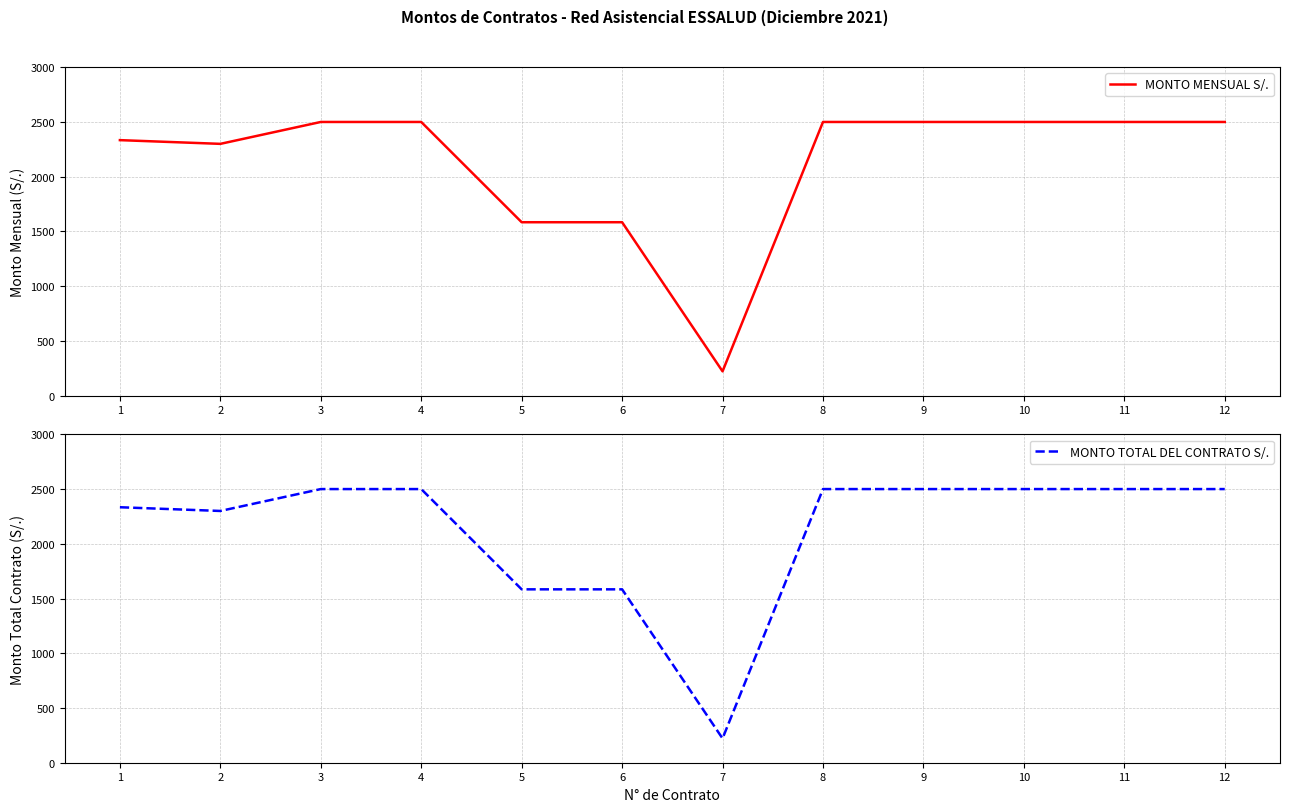

At which label is MONTO TOTAL DEL CONTRATO S/. closest to 1360?

5